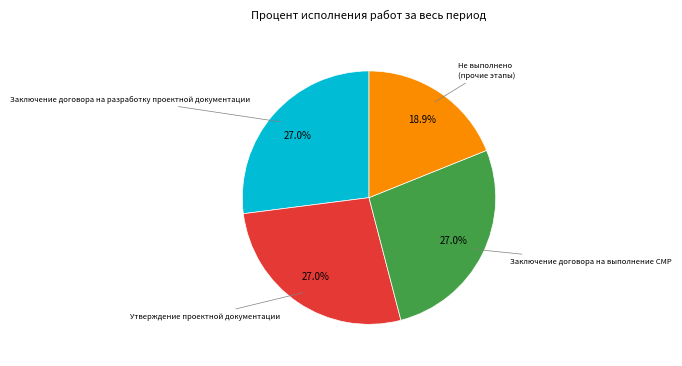

How many segments does this pie chart have?

4